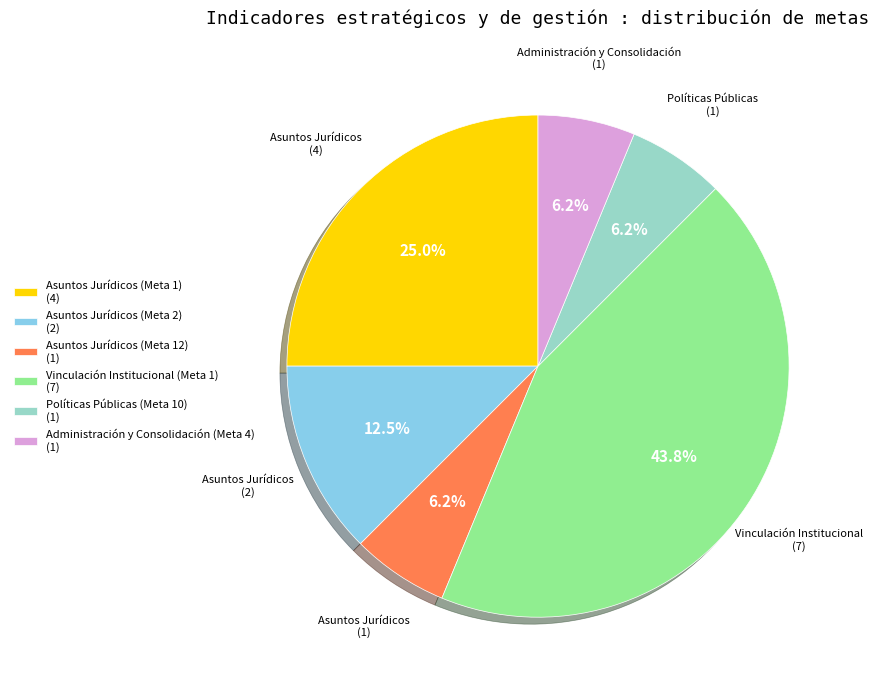

Approximately how many times larger is the value at Vinculación Institucional (Meta 1) (7) compared to Asuntos Jurídicos (Meta 2) (2)?

3.5